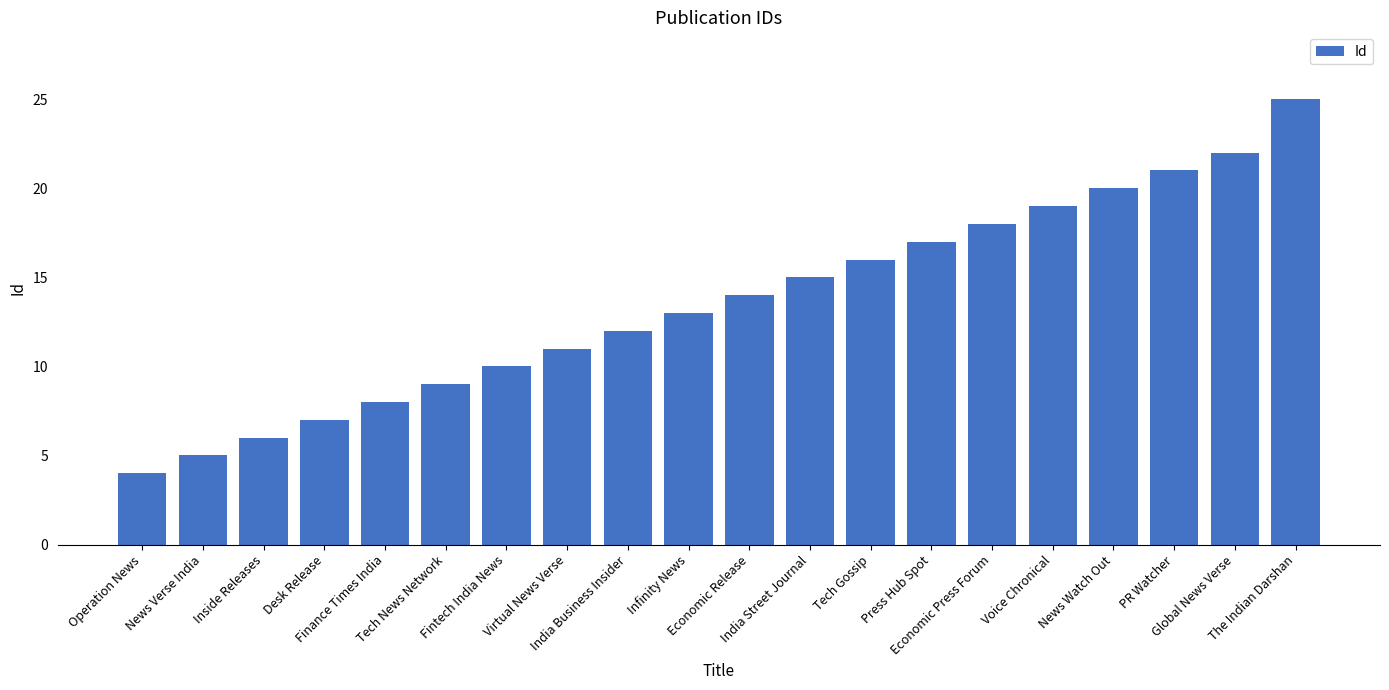

What is the average value?

14